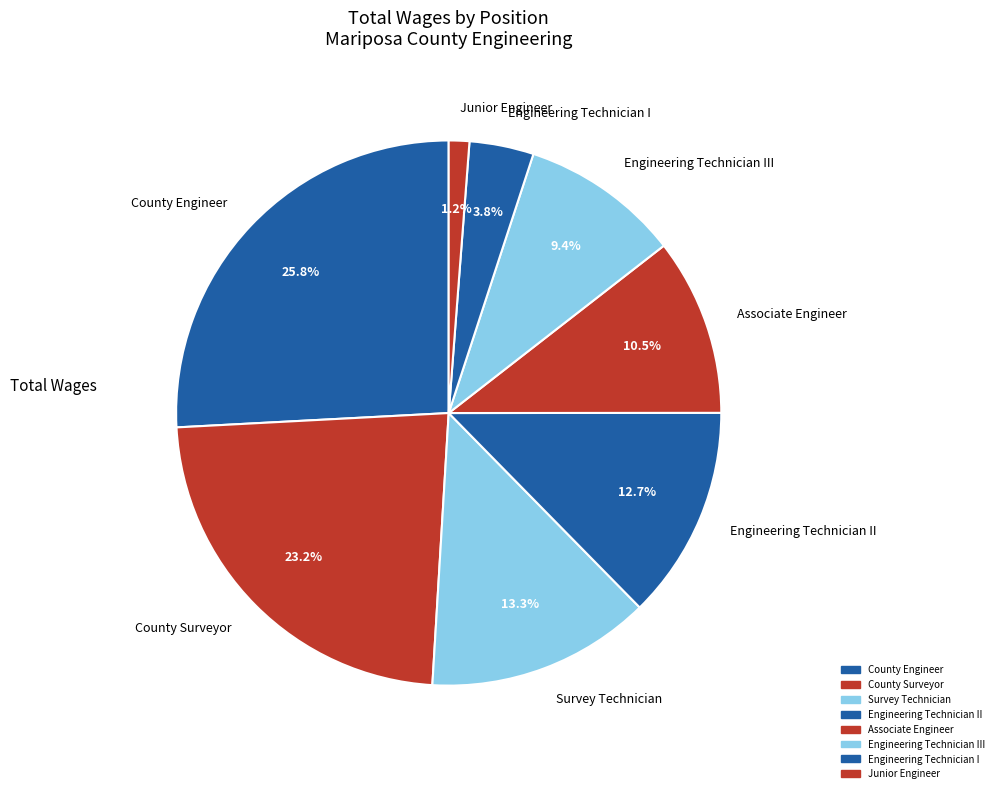

Combined, do County Engineer and County Surveyor account for over 50%?

No